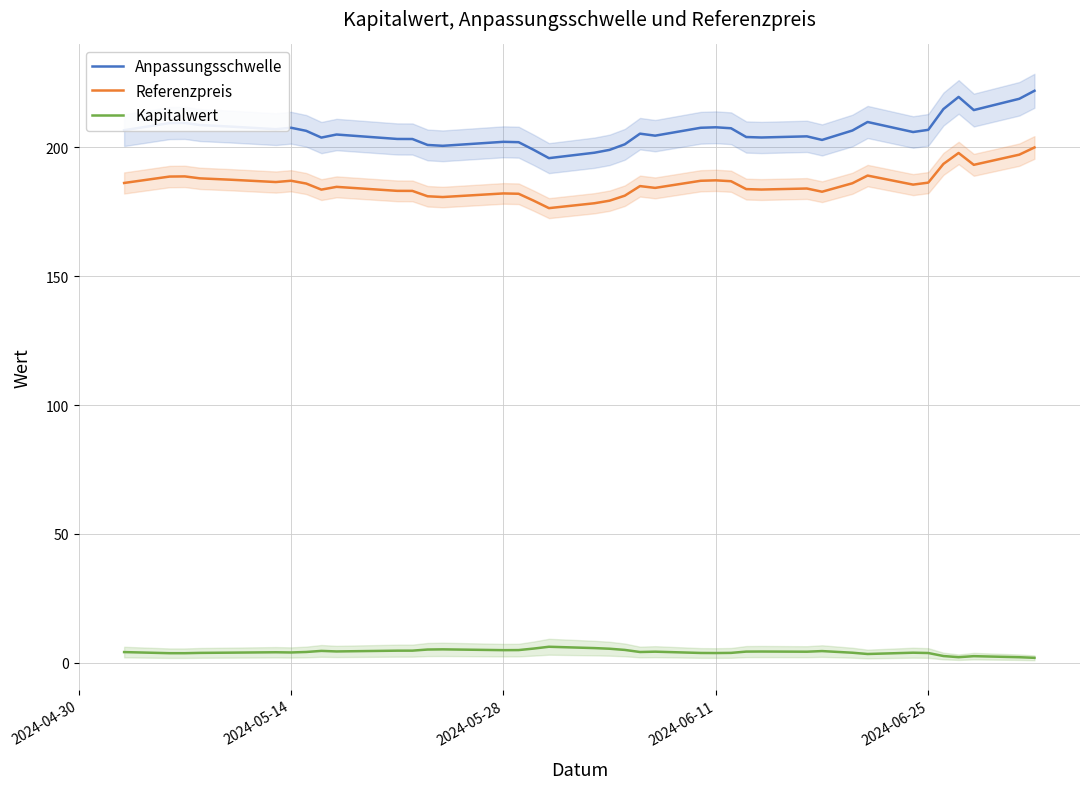

True or false: Kapitalwert and Anpassungsschwelle intersect in this chart.

False